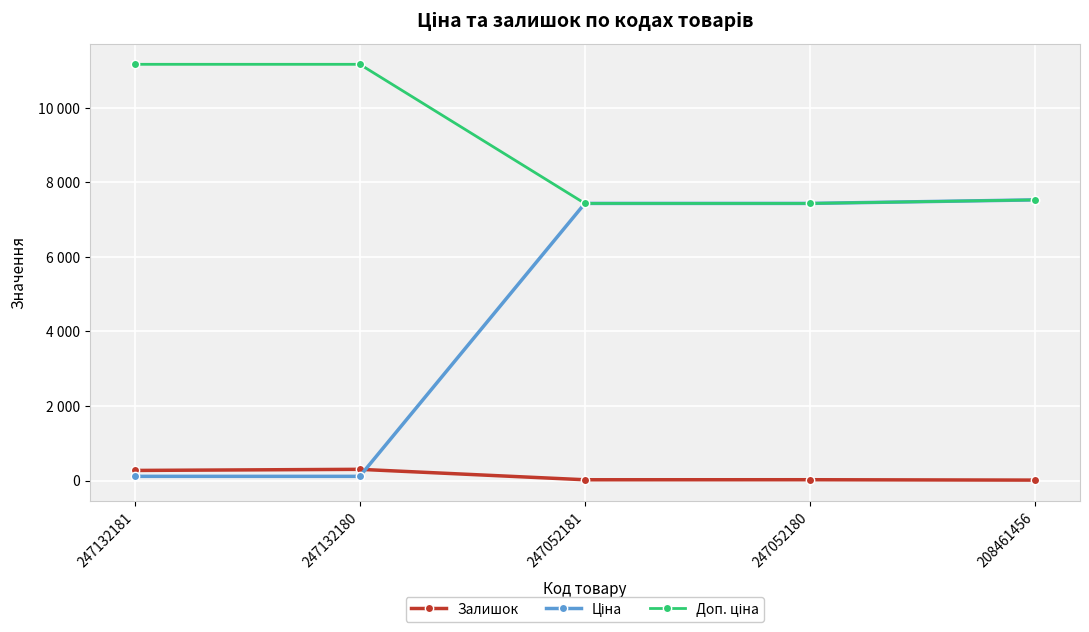

What is the value of the Залишок point at the 1st from the left?

270.0